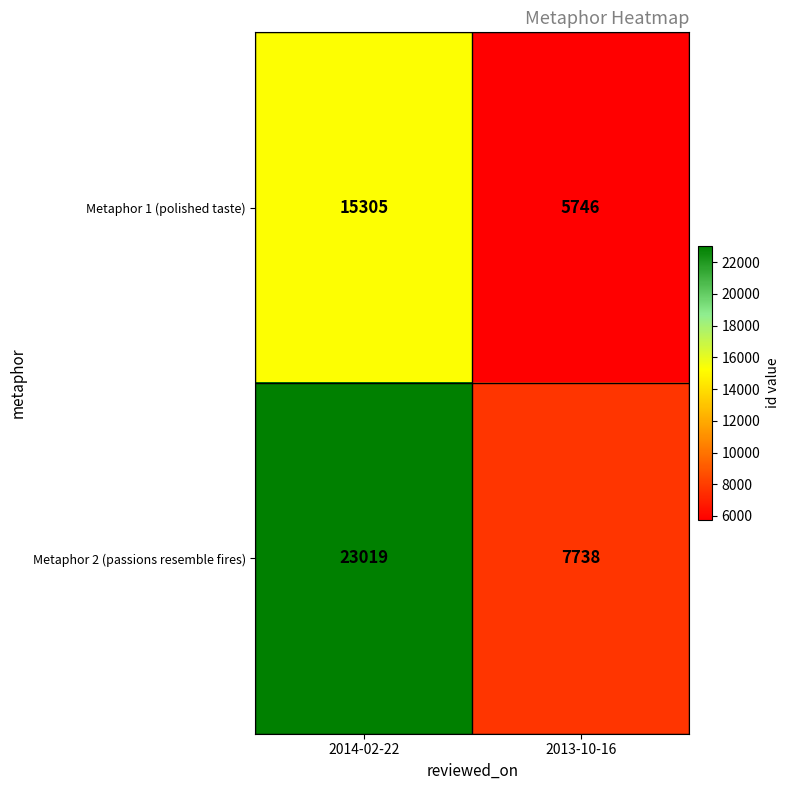

Which category has the highest value across all series?

2014-02-22